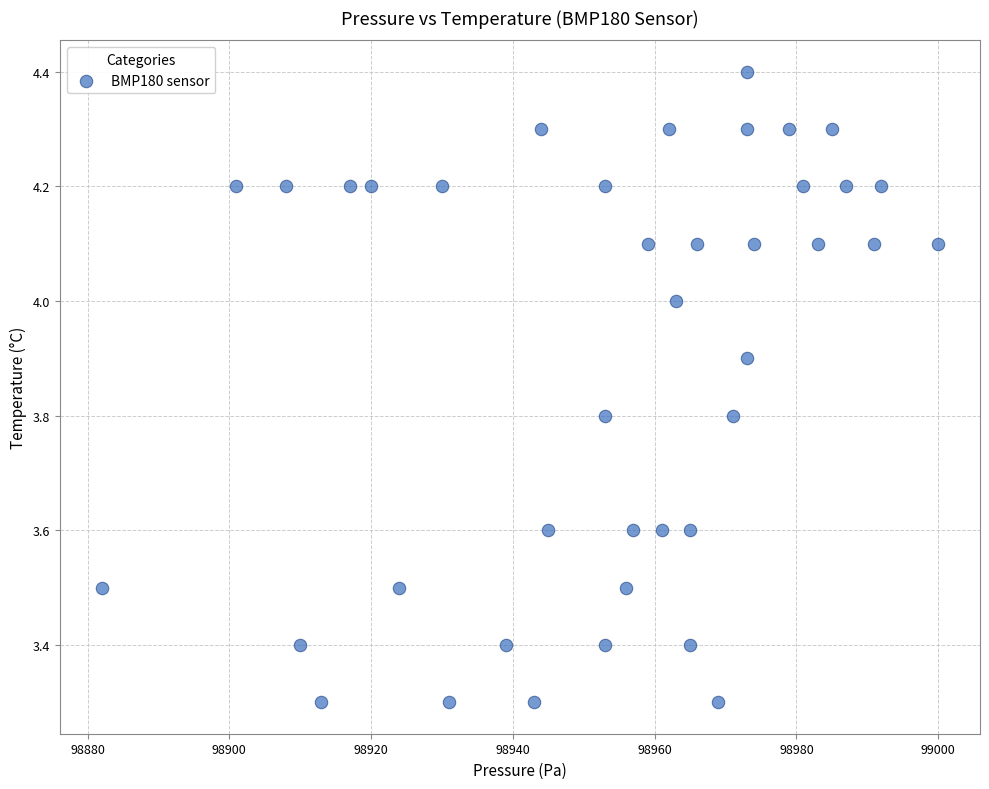

What is the range of X values (max minus min)?

118.0